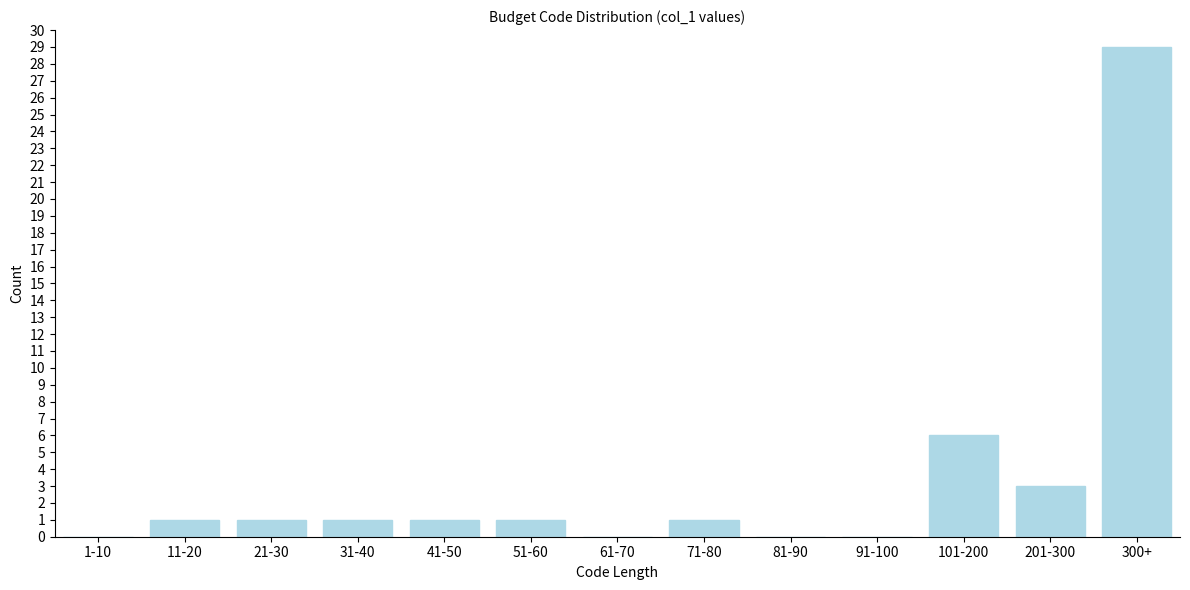

Reading left to right, transcribe all the data shown in this chart.

1-10=0	11-20=1	21-30=1	31-40=1	41-50=1	51-60=1	61-70=0	71-80=1	81-90=0	91-100=0	101-200=6	201-300=3	300+=29